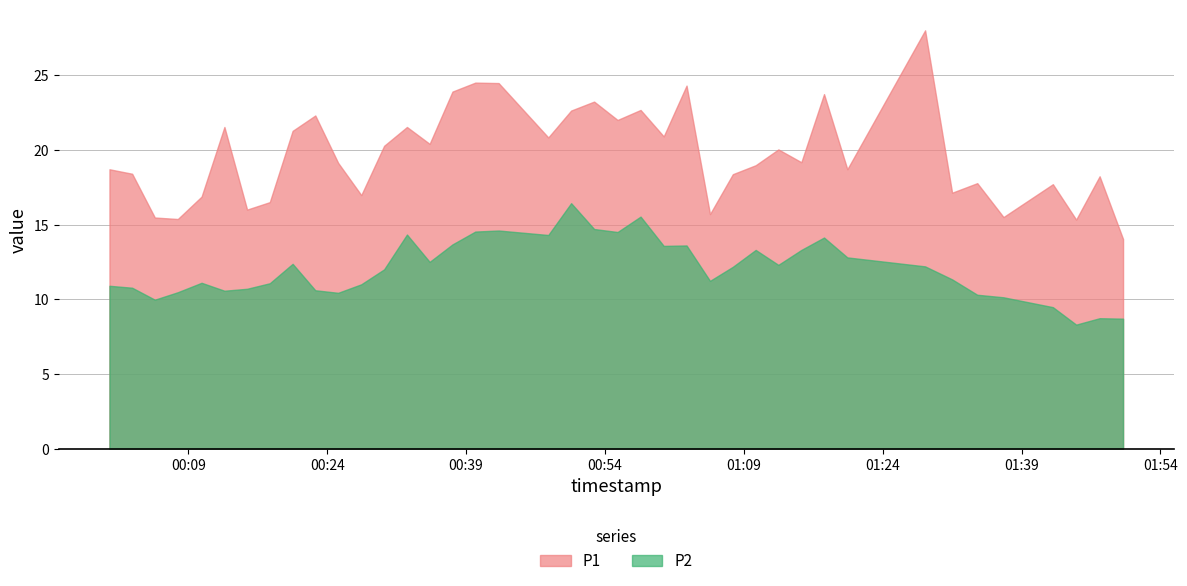

What is the total value across all series at 32?

40.2